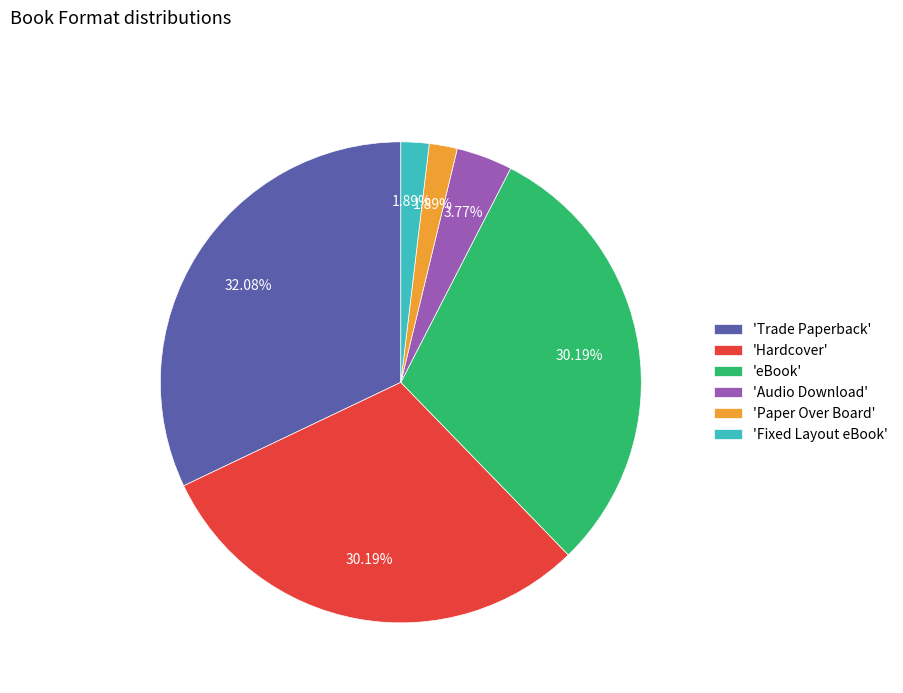

Which slice is the largest?

'Trade Paperback'